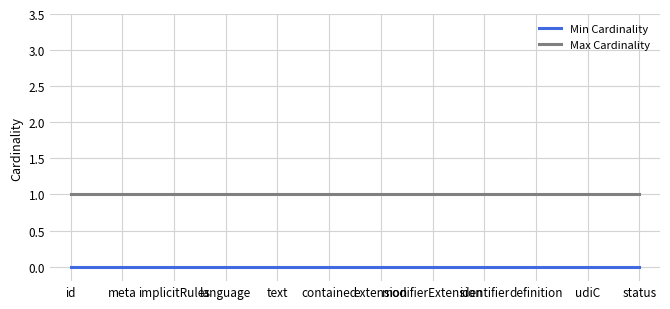

Reading left to right, extract all data points from this chart.

Min Cardinality: 0	0	0	0	0	0	0	0	0	0	0	0
Max Cardinality: 1	1	1	1	1	1	1	1	1	1	1	1